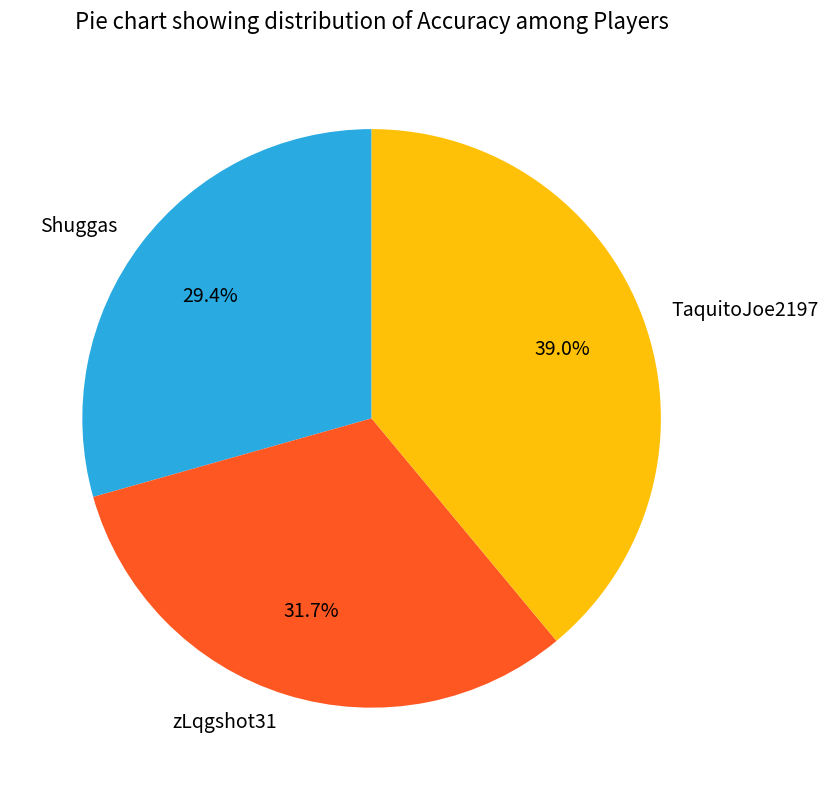

What is the largest slice in the pie chart?

TaquitoJoe2197